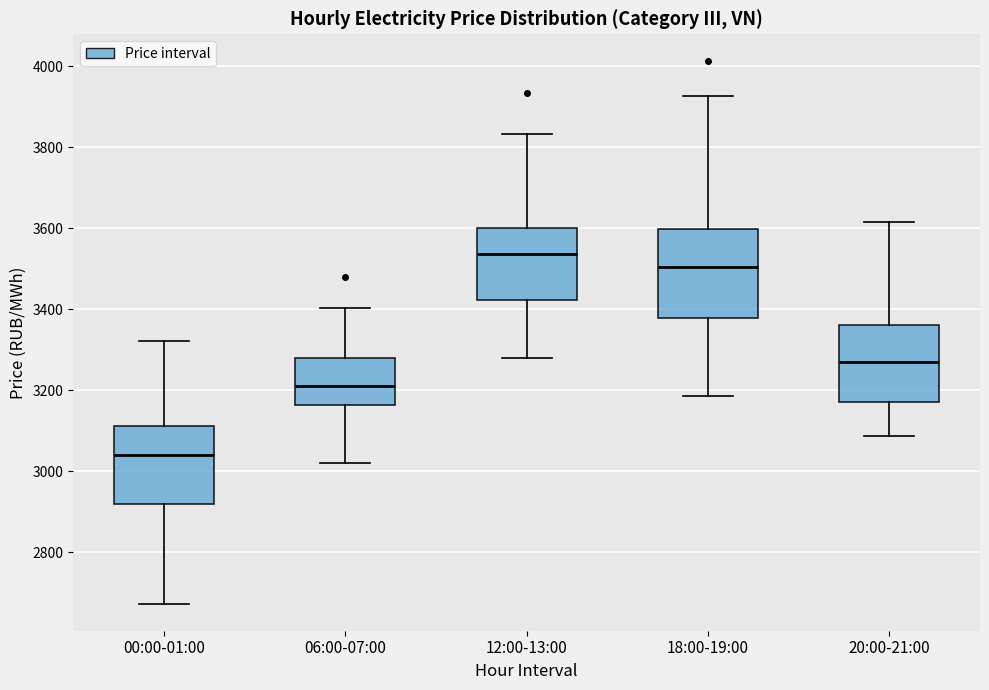

Comparing the boxes themselves (not the whiskers), which one is the tallest?

18:00-19:00